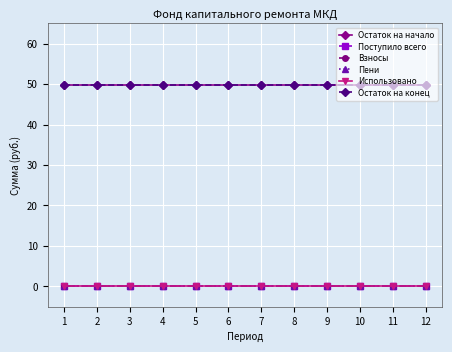

Is this an area chart (filled region under the line)?

No